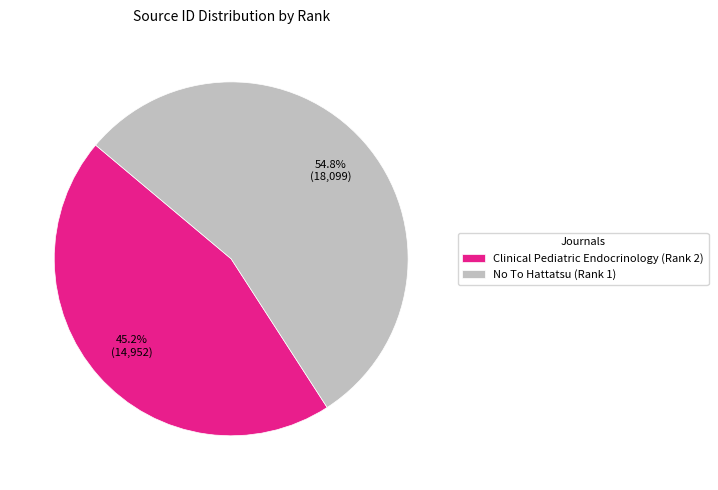

What is the smallest slice in the pie chart?

Clinical Pediatric Endocrinology (Rank 2)